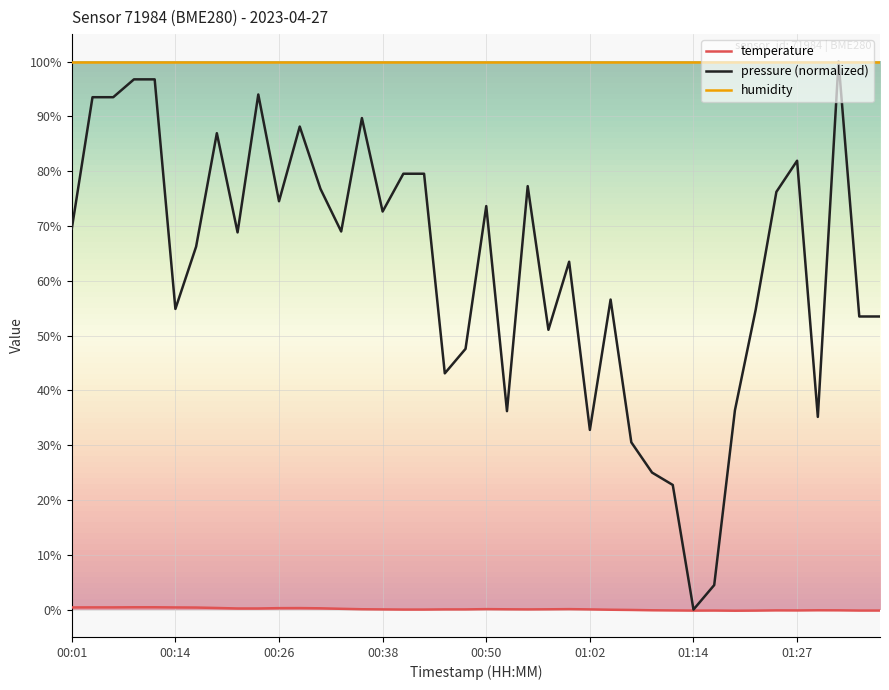

Which series has the largest range (max minus min)?

pressure (normalized)